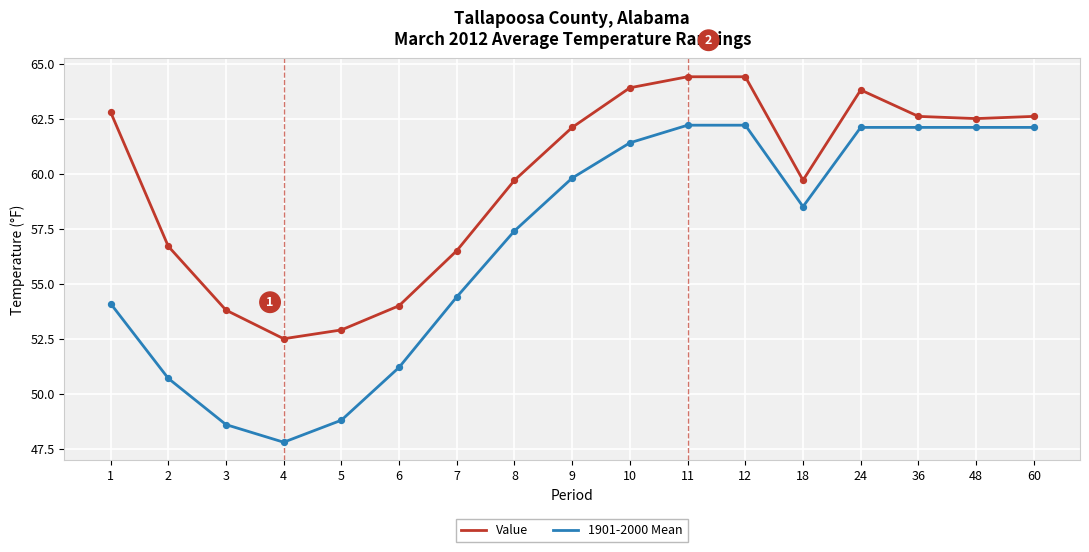

Which series has the largest total across all categories?

Value